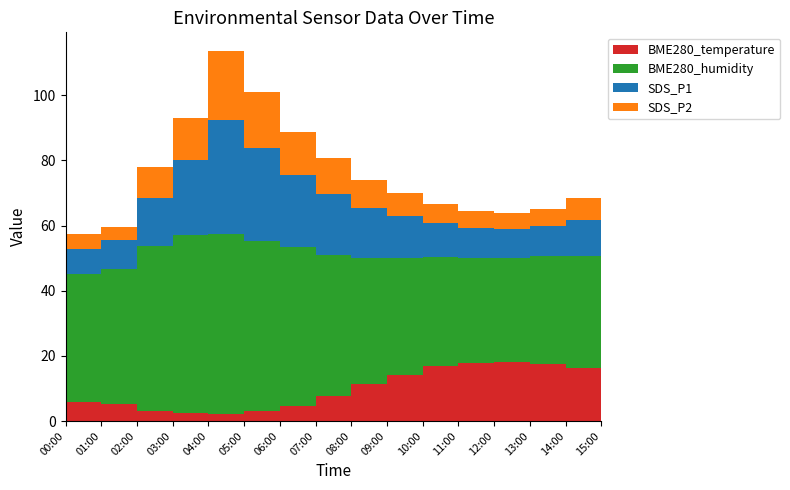

Reading left to right, extract all data points from this chart.

BME280_temperature: 00:00=5.7	01:00=5.2	02:00=3.2	03:00=2.4	04:00=2.2	05:00=3.0	06:00=4.5	07:00=7.8	08:00=11.4	09:00=14.2	10:00=16.9	11:00=17.9	12:00=18.2	13:00=17.6	14:00=16.3	15:00=15.0
BME280_humidity: 00:00=39.5	01:00=41.6	02:00=50.4	03:00=54.5	04:00=55.1	05:00=52.3	06:00=48.8	07:00=43.2	08:00=38.5	09:00=35.9	10:00=33.5	11:00=32.2	12:00=31.9	13:00=32.9	14:00=34.2	15:00=36.8
SDS_P1: 00:00=7.7	01:00=8.7	02:00=14.8	03:00=23.1	04:00=35.0	05:00=28.4	06:00=22.1	07:00=18.8	08:00=15.4	09:00=12.9	10:00=10.5	11:00=9.2	12:00=8.8	13:00=9.4	14:00=11.2	15:00=13.9
SDS_P2: 00:00=4.5	01:00=4.0	02:00=9.6	03:00=13.0	04:00=21.2	05:00=17.3	06:00=13.2	07:00=10.9	08:00=8.5	09:00=7.0	10:00=5.7	11:00=5.0	12:00=4.8	13:00=5.2	14:00=6.8	15:00=8.4